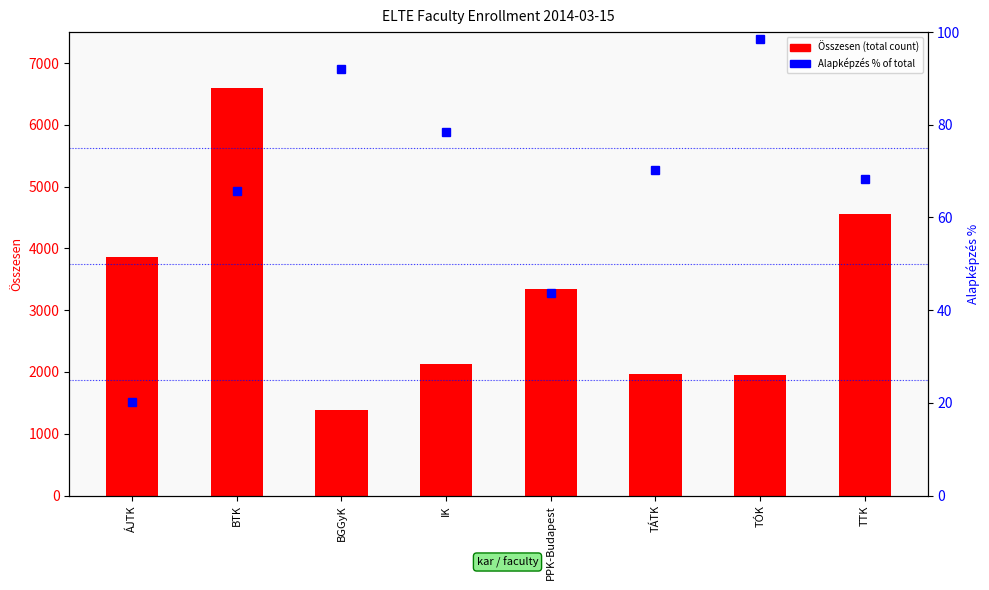

Reading right to left, extract all data points from this chart.

Összesen (total): TTK=4557.0	TÓK=1949.0	TÁTK=1971.0	PPK-Budapest=3335.0	IK=2133.0	BGGyK=1383.0	BTK=6593.0	ÁJTK=3857.0
Alapképzés % of Total: TTK=68.2	TÓK=98.5	TÁTK=70.3	PPK-Budapest=43.7	IK=78.5	BGGyK=92.0	BTK=65.8	ÁJTK=20.2